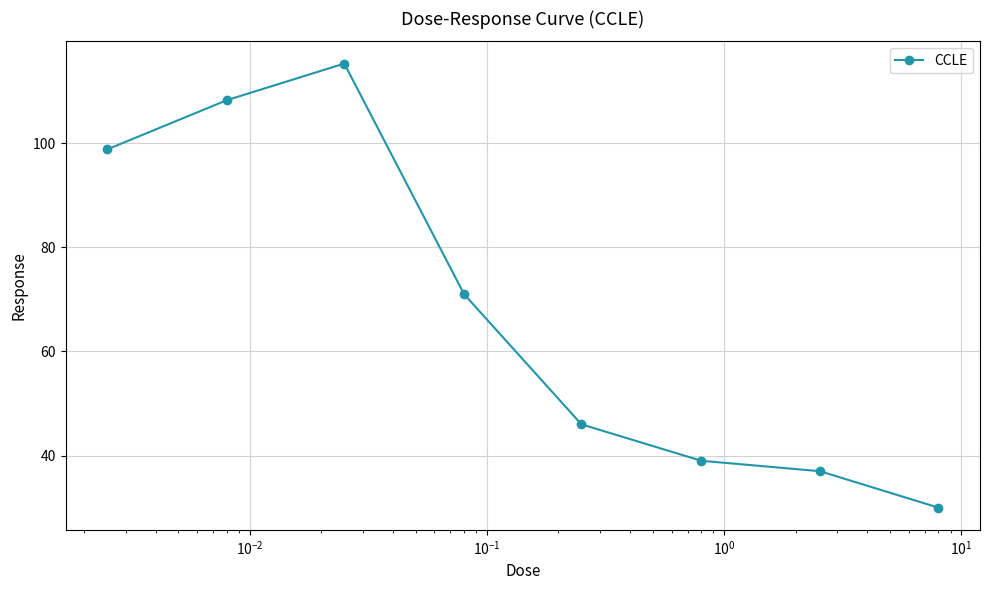

What is the sum of all values?

545.4